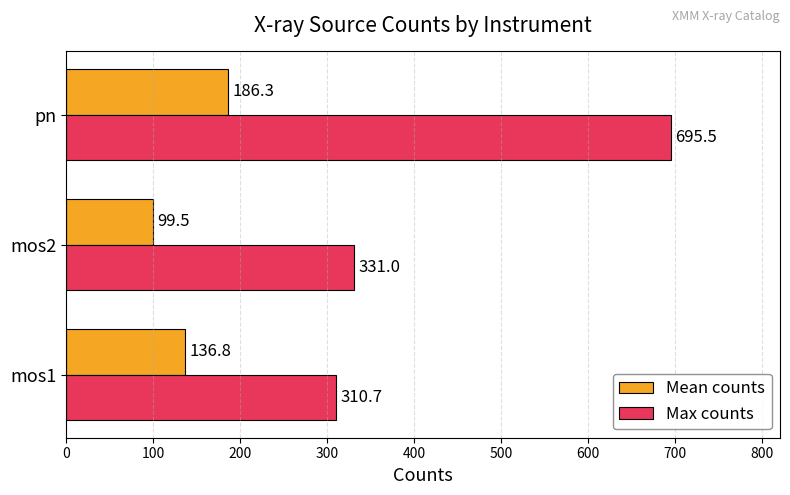

The value of Max counts at pn is 386.3. True or false?

False